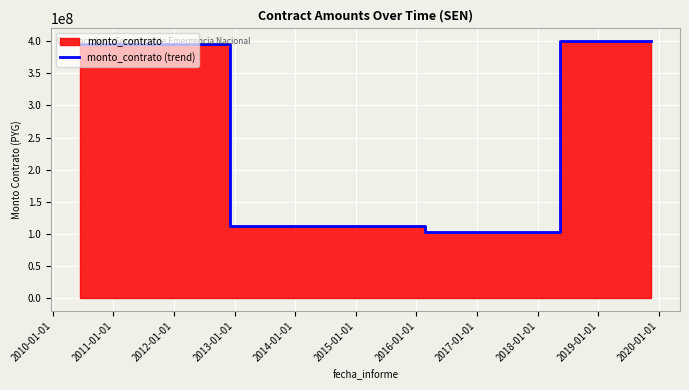

Does the chart display data point markers on the line(s)?

No